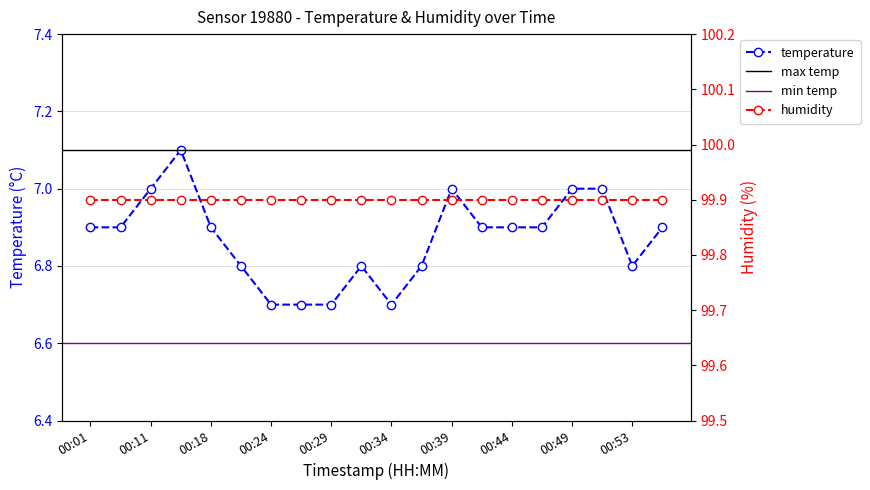

What is the difference between the maximum and minimum values?

0.4